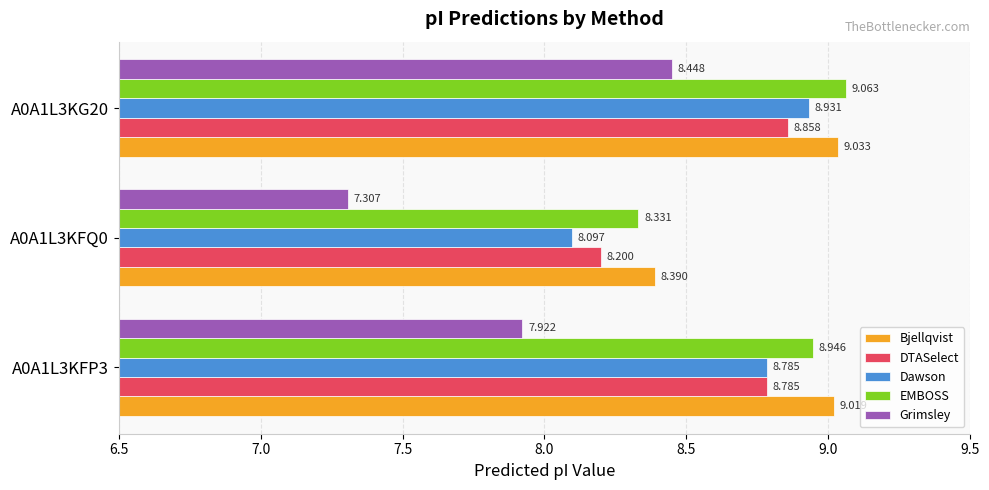

At how many categories does at least one series exceed 8?

3